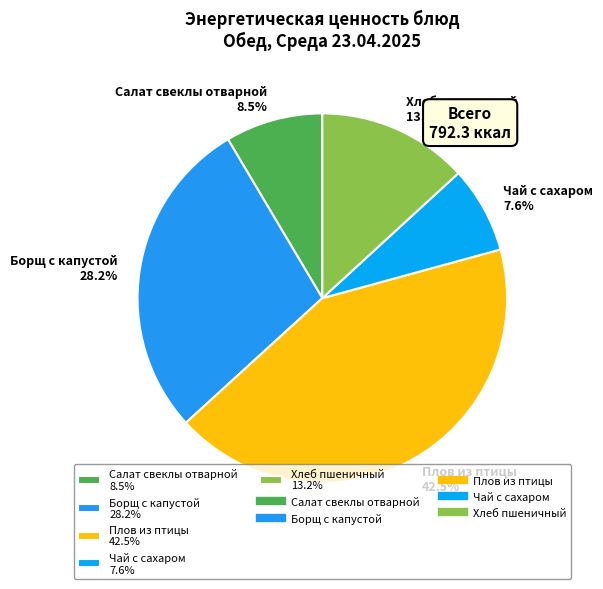

Count the number of slices in the pie.

5